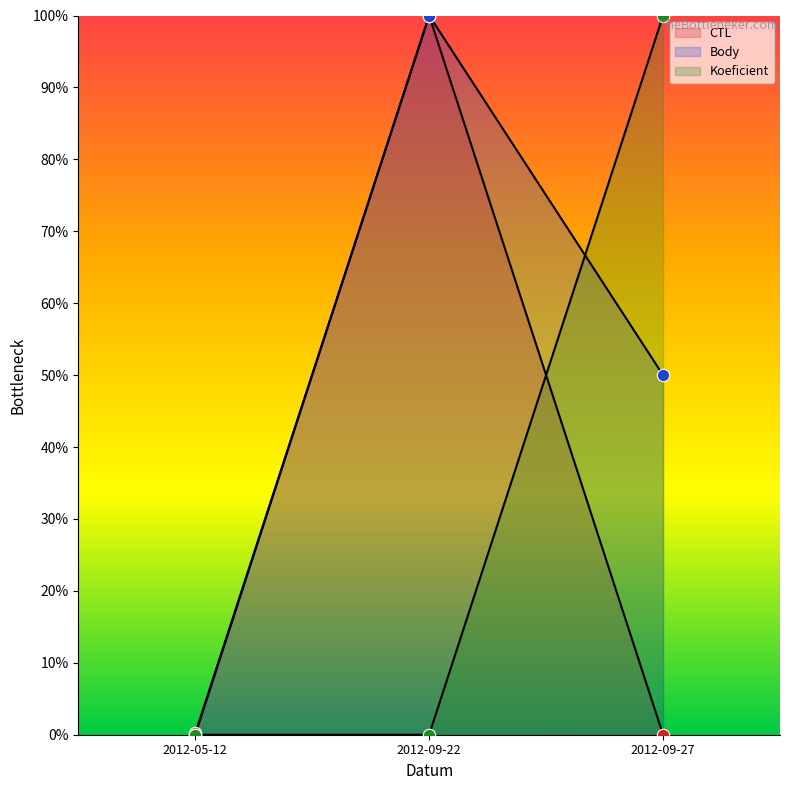

Is the value of Koeficient at 2012-09-22 greater than the value of Body at 2012-05-12?

No